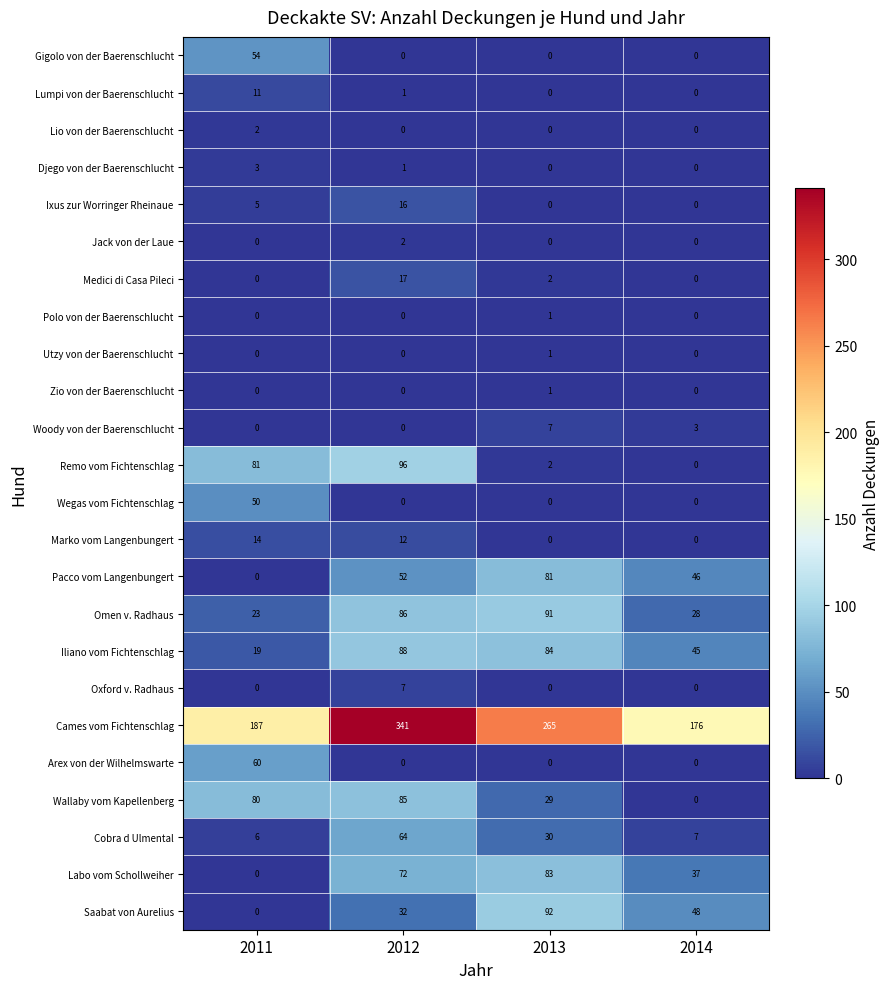

The value of Cames vom Fichtenschlag at 2013 is 265. True or false?

True